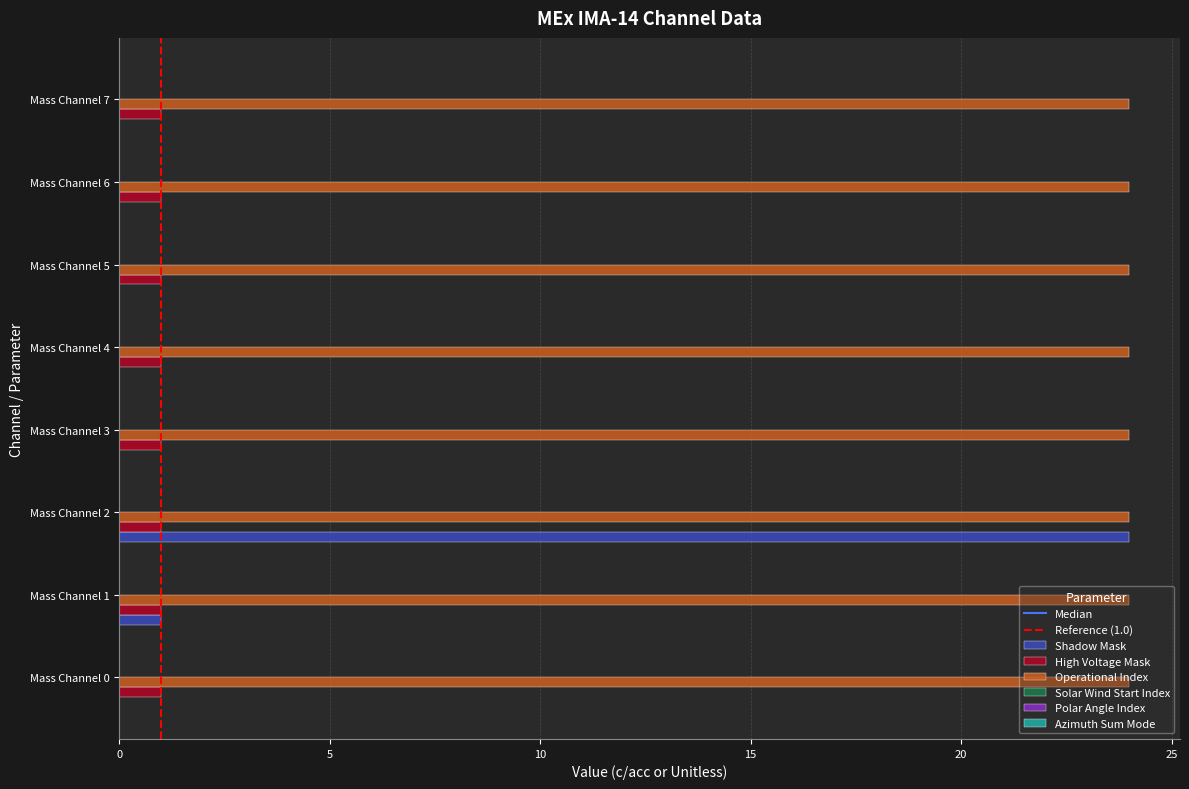

What is the greatest value displayed?

24